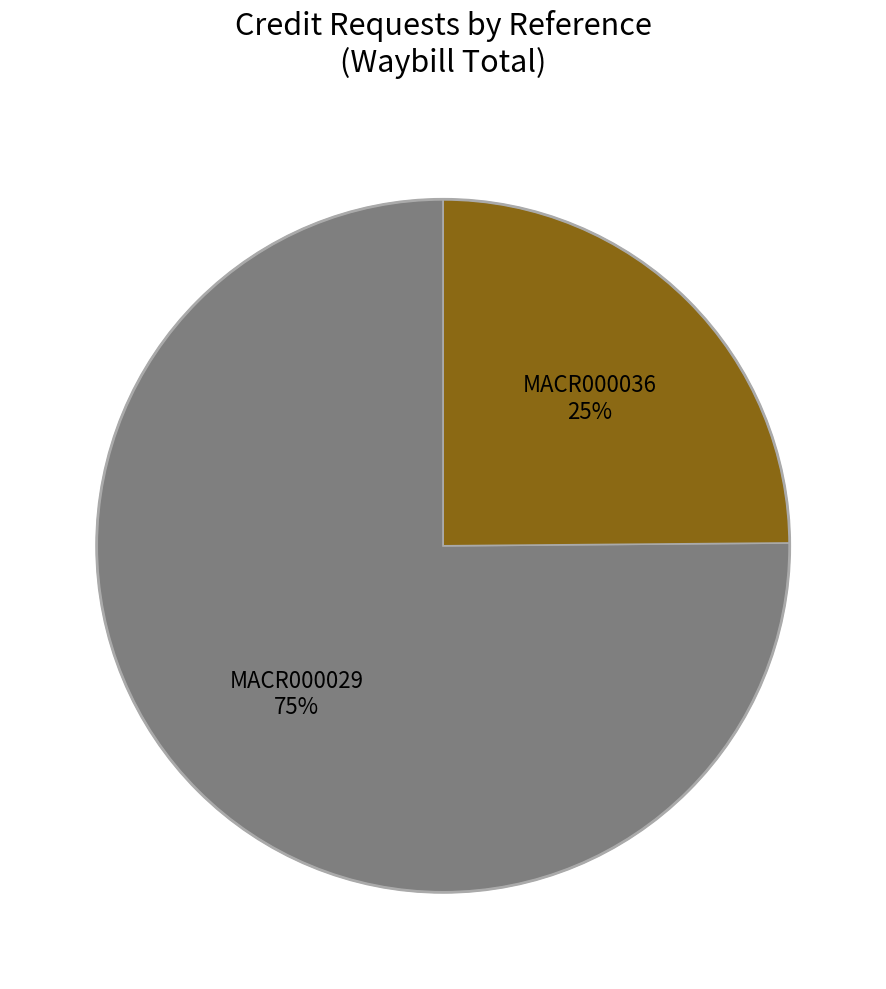

How many slices are in this pie chart?

2